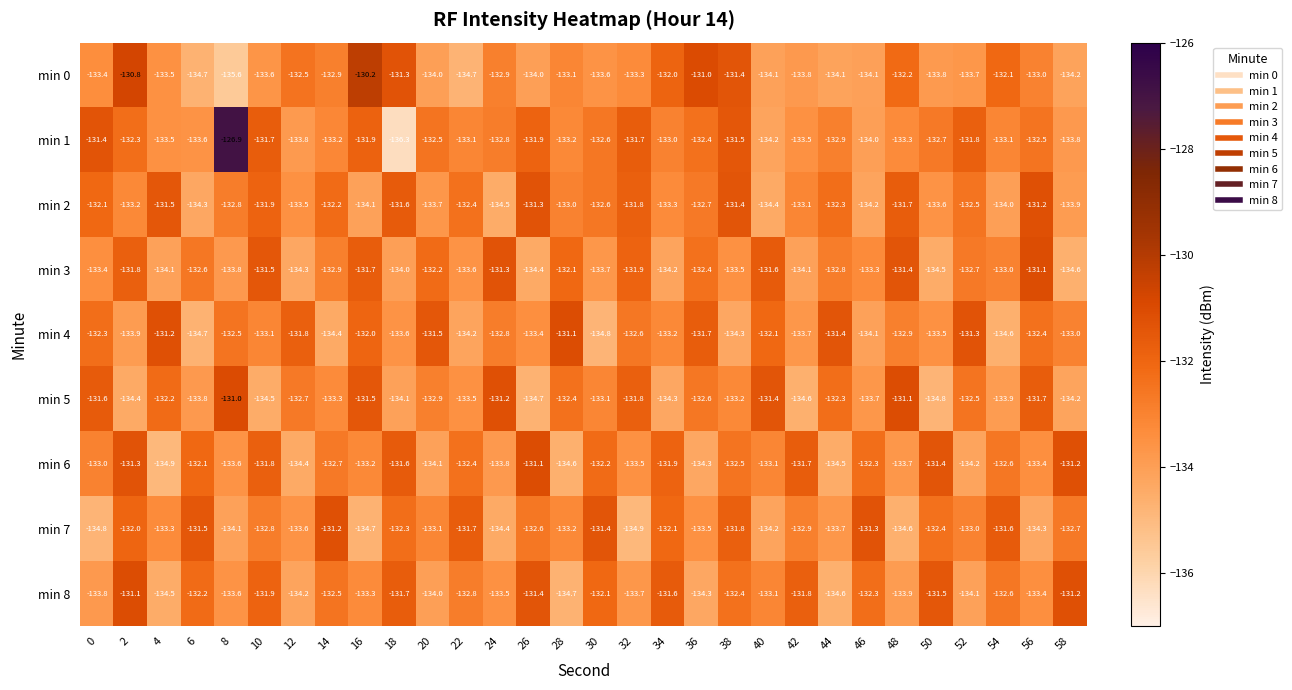

At 50, list the series in order from smallest to largest.

min 5, min 3, min 0, min 2, min 4, min 1, min 7, min 8, min 6